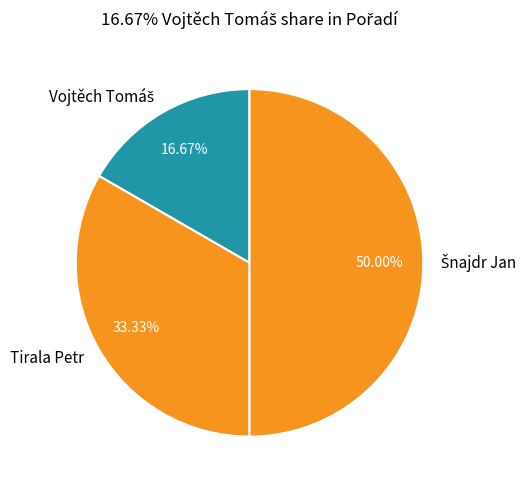

Does Tirala Petr represent more than half of the total?

No